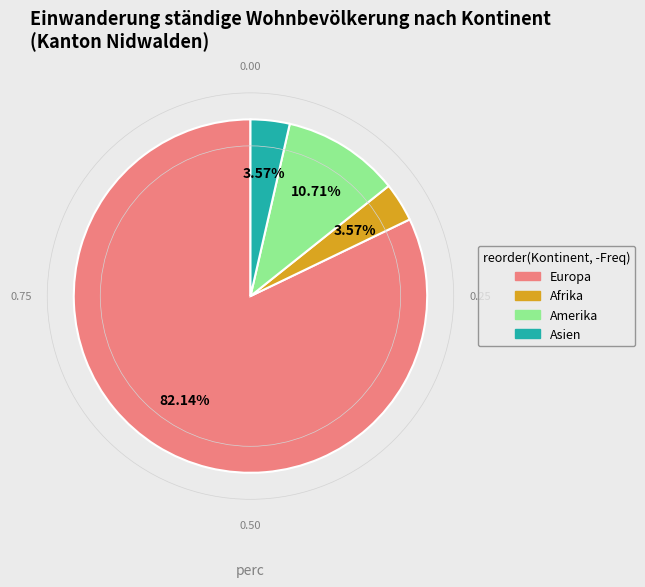

To the nearest percent, what portion does Asien represent?

4%